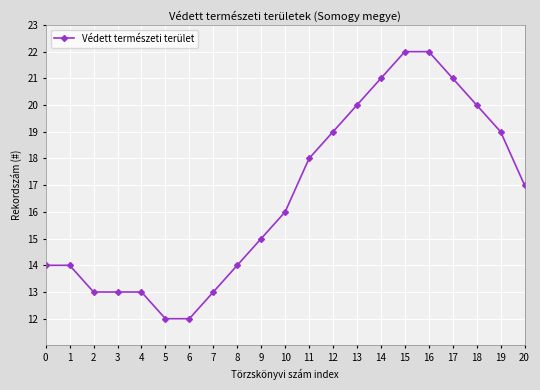

Reading right to left, extract all data points from this chart.

20=17	19=19	18=20	17=21	16=22	15=22	14=21	13=20	12=19	11=18	10=16	9=15	8=14	7=13	6=12	5=12	4=13	3=13	2=13	1=14	0=14